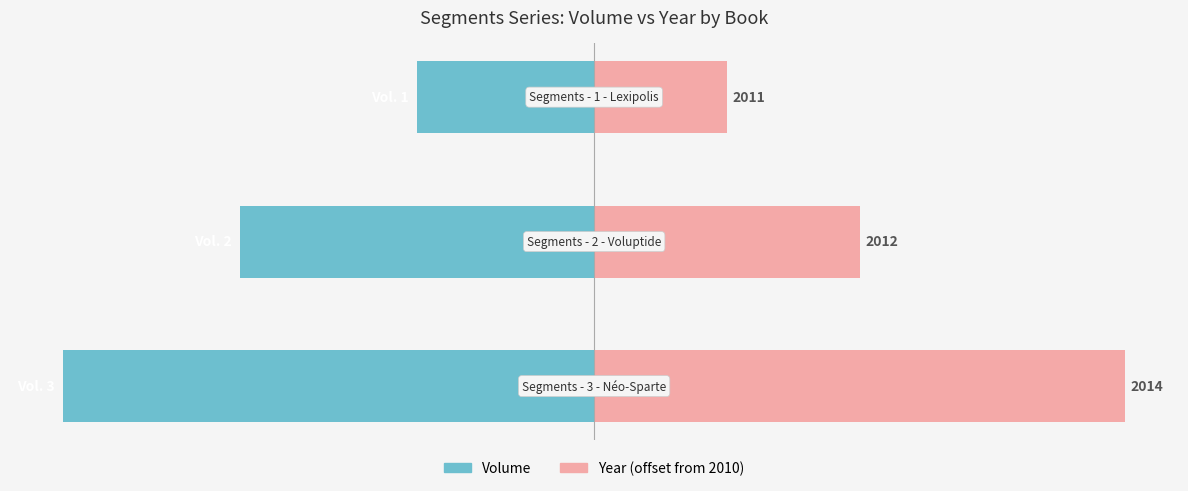

What is the spread (max minus min) of values at 0?

200.0